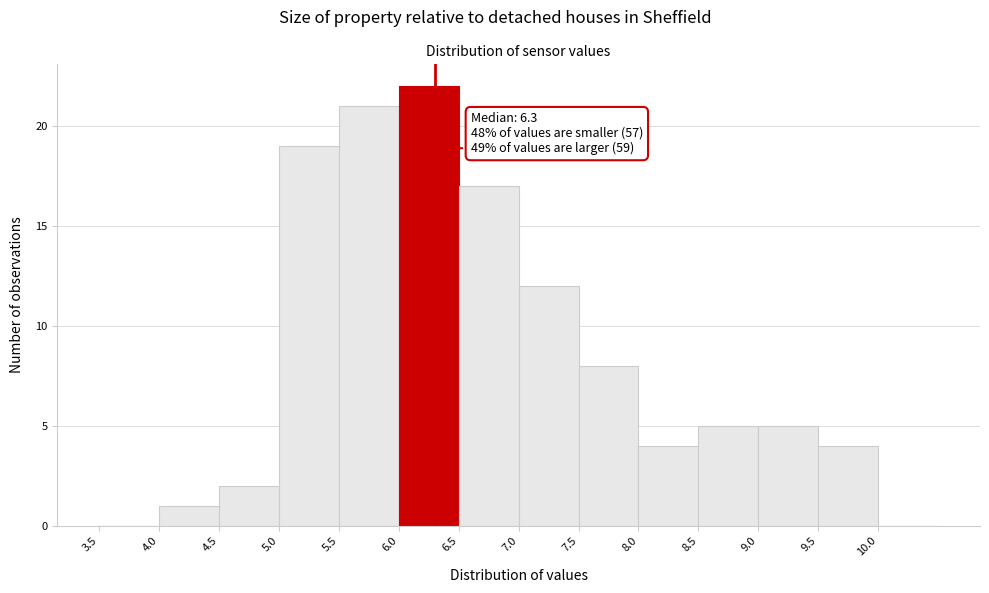

Over which range of the x-axis is the bar tallest?

6.0 to 6.5